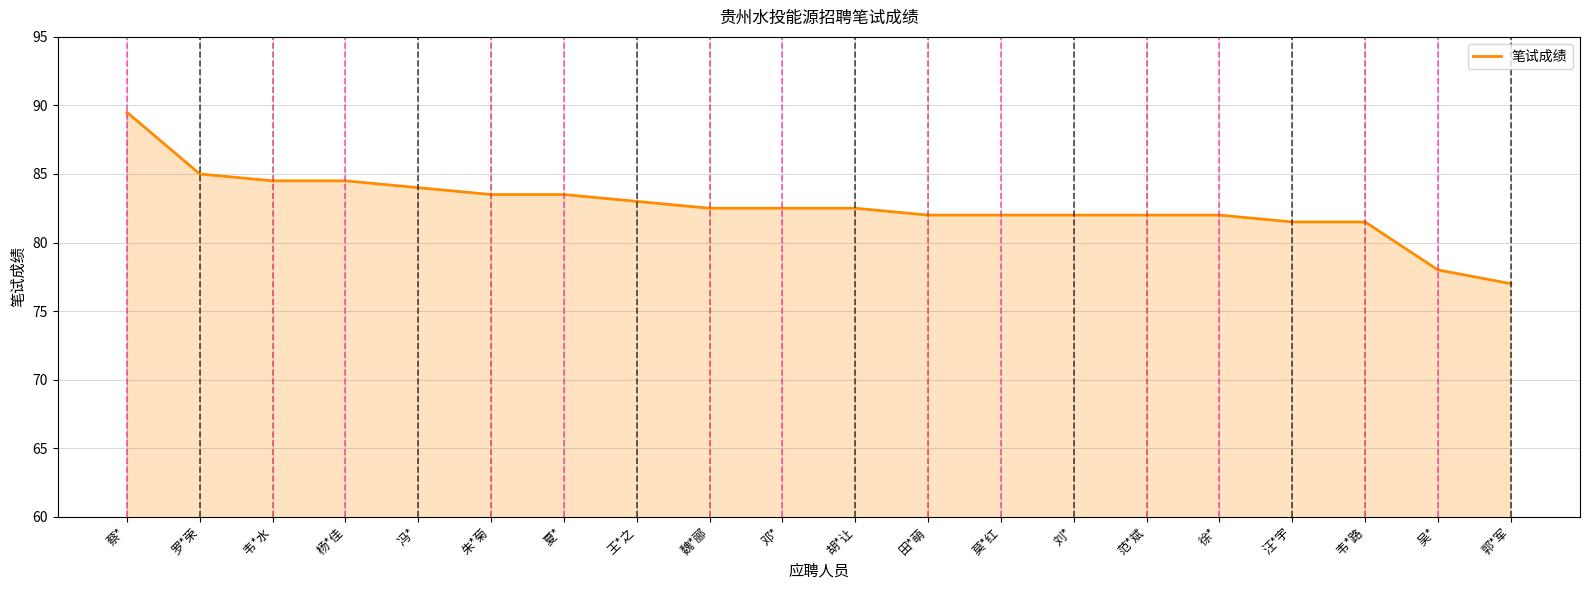

Does the chart display data point markers on the line(s)?

No